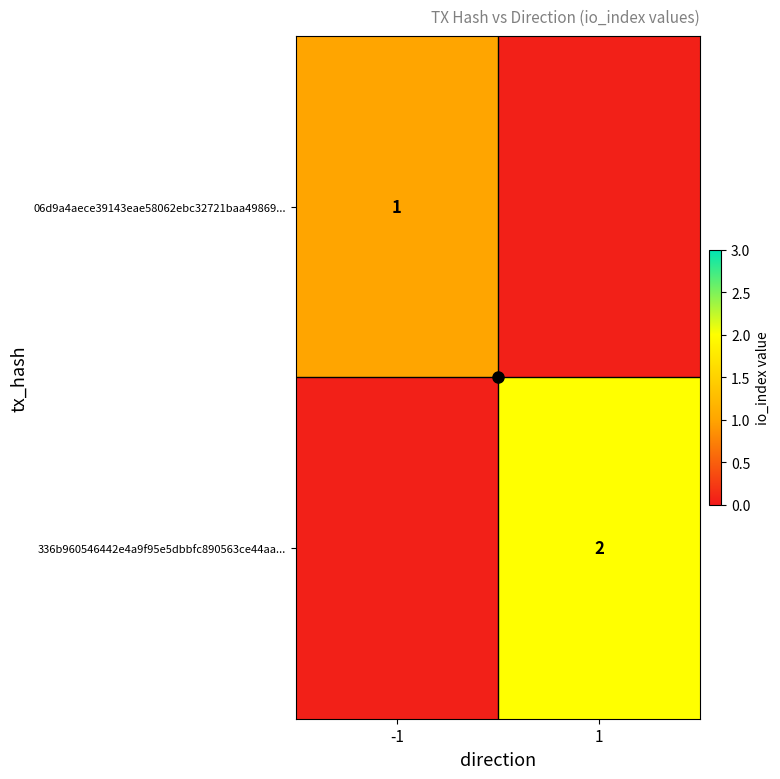

What is the spread (max minus min) of values at -1?

1